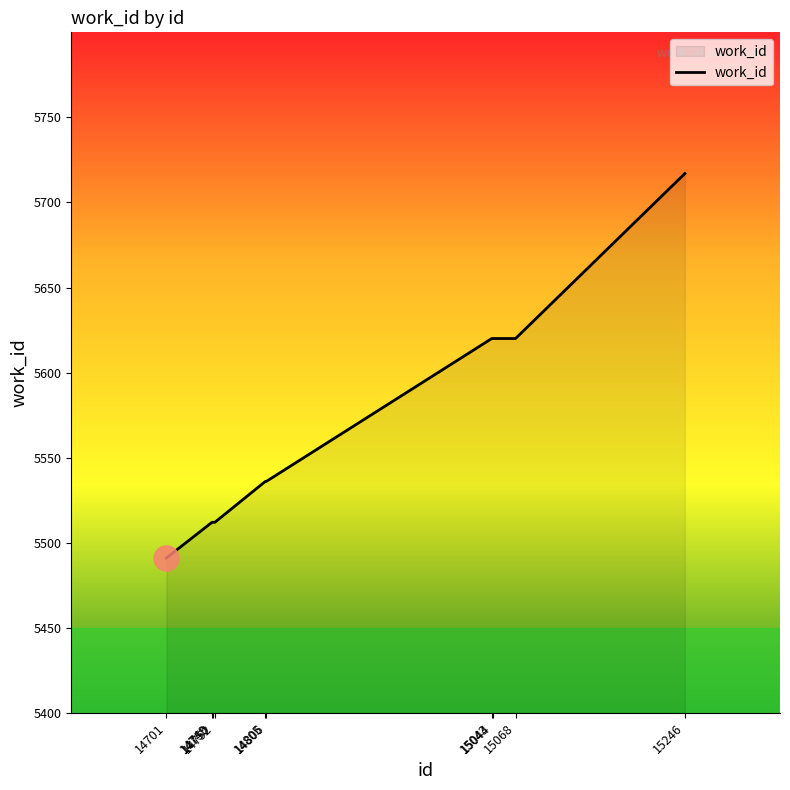

What is the minimum value shown in the chart?

5491